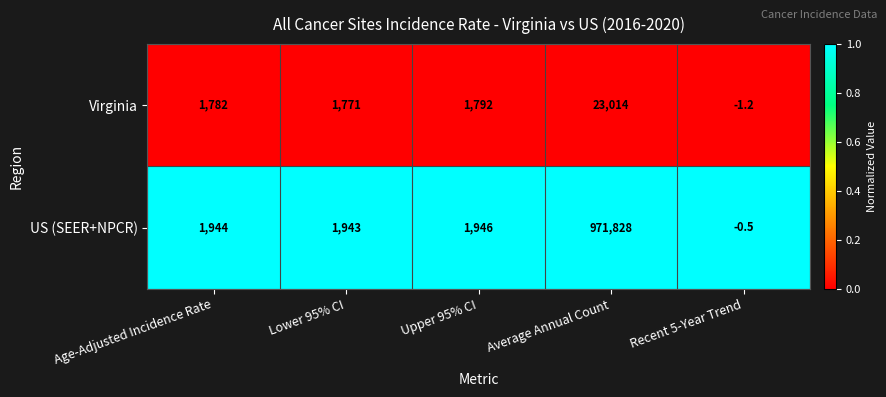

The US (SEER+NPCR) series shows 1946.0 at Upper 95% CI. True or false?

True